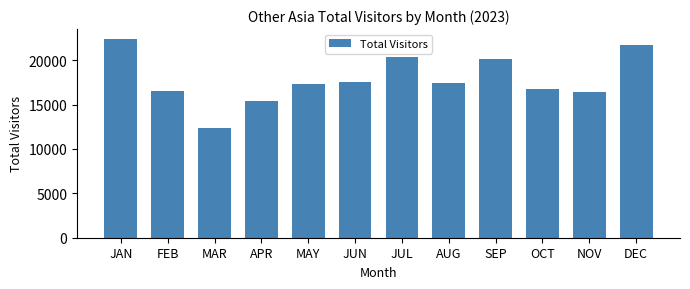

What is the greatest value displayed?

22392.4